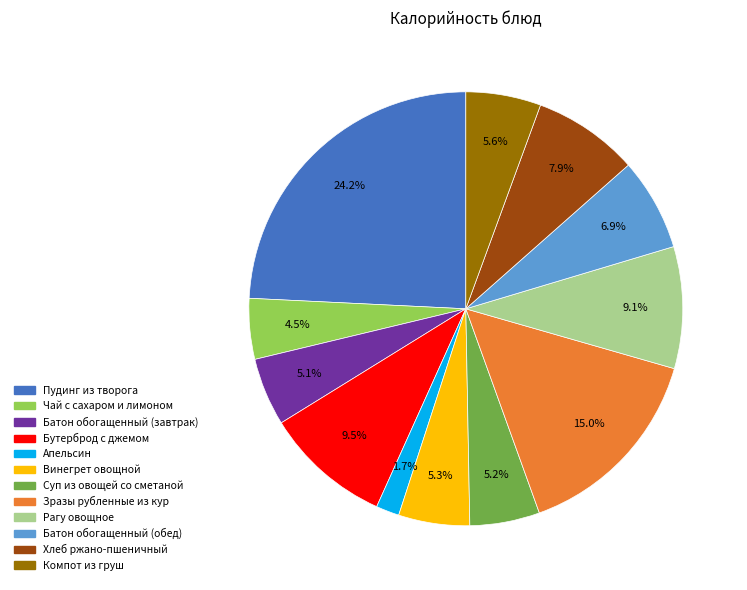

Is the sum of Зразы рубленные из кур and Хлеб ржано-пшеничный greater than half?

No